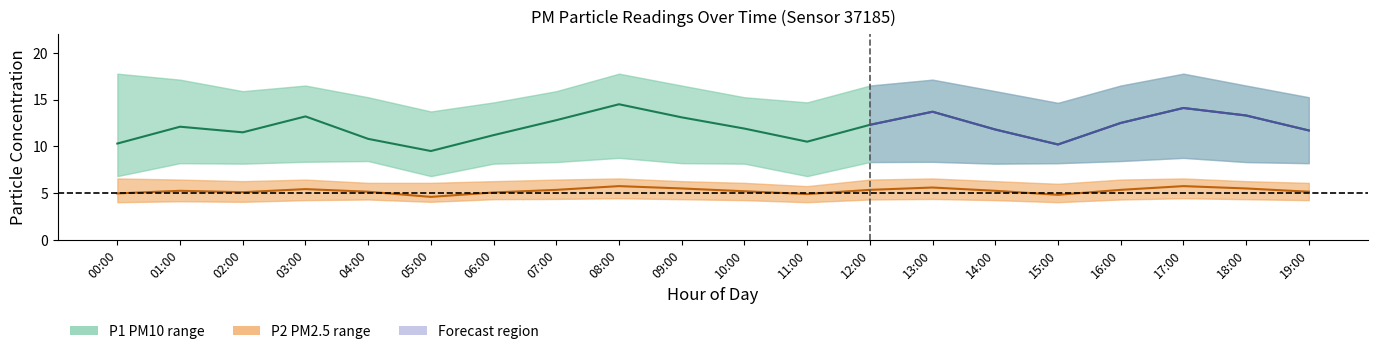

What is the difference between the maximum and minimum values in the P2 center series?

1.2